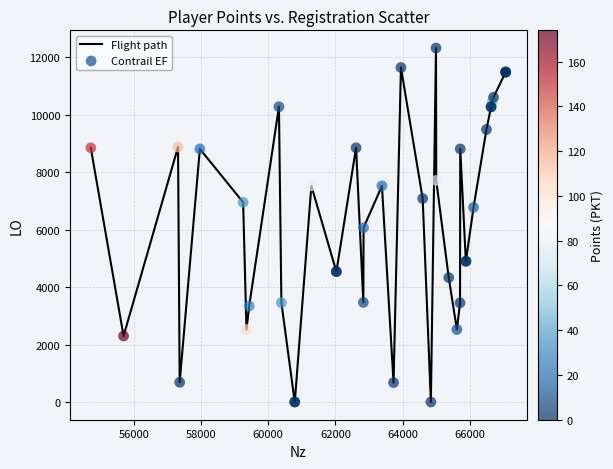

What is the greatest value displayed?

12324